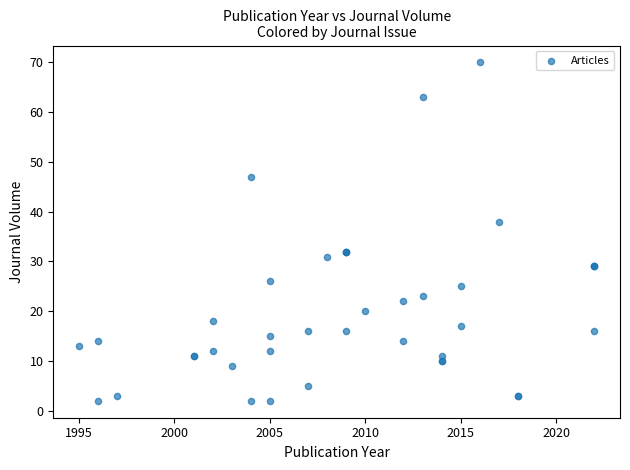

What Y value in the scatter plot is closest to 36?

38